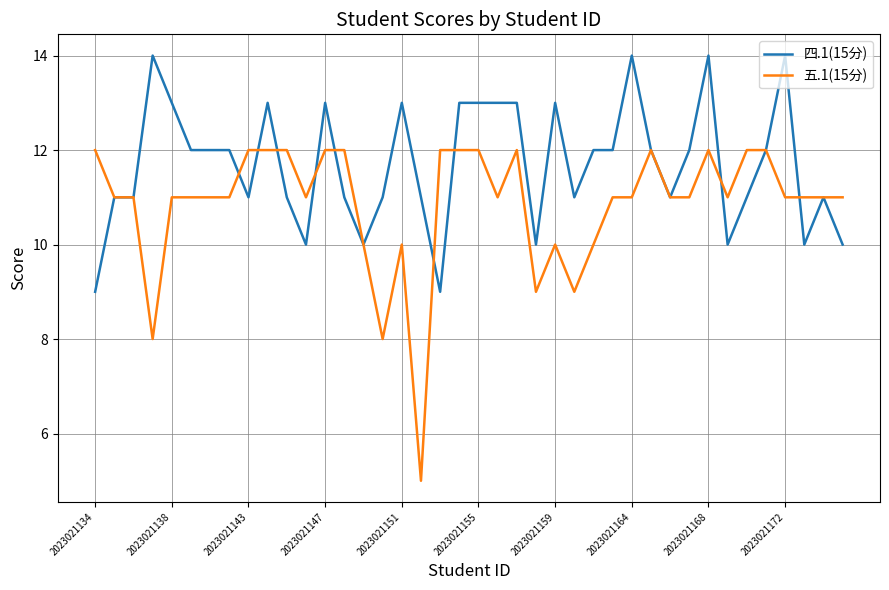

Which series has the largest total across all categories?

四.1(15分)